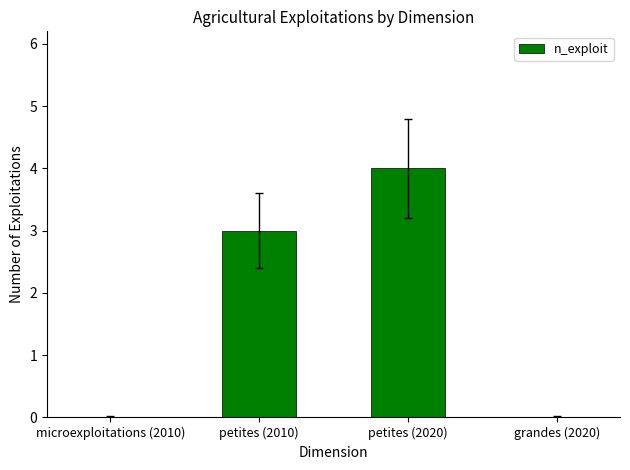

How many data points does each series have?

4